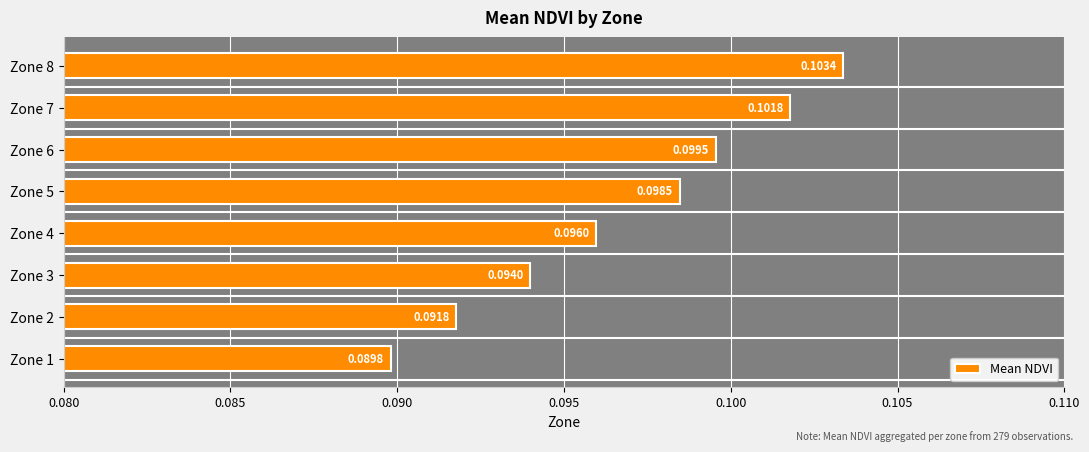

Rank the categories by value from lowest to highest.

Zone 1, Zone 2, Zone 3, Zone 4, Zone 5, Zone 6, Zone 7, Zone 8